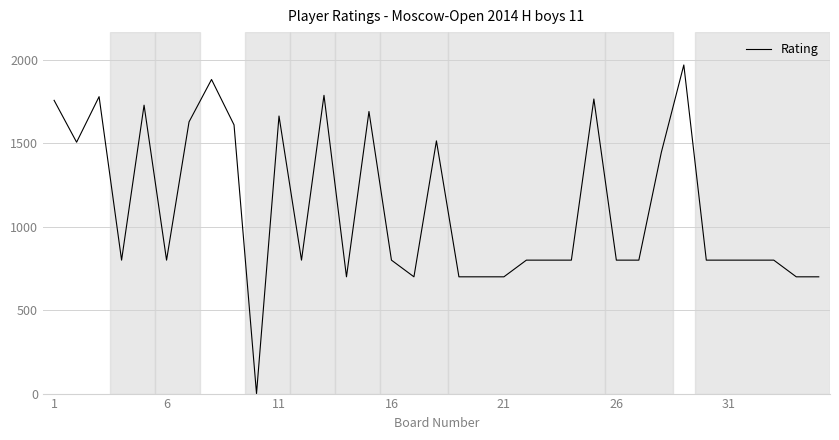

What is the difference between the maximum and minimum values?

1970